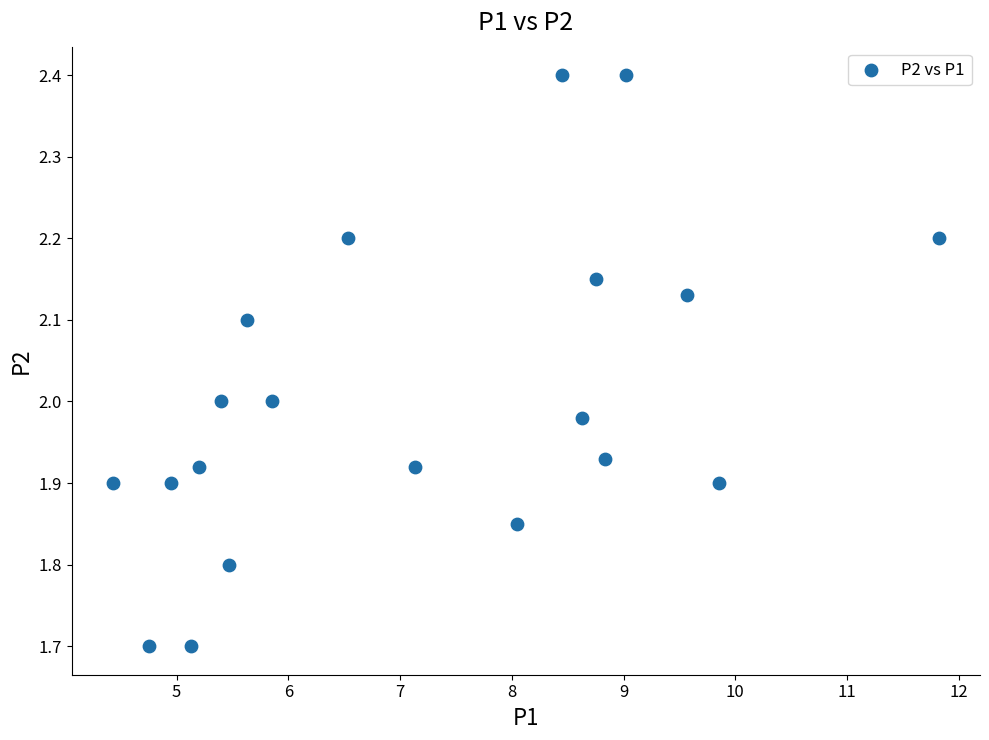

What is the range of Y values (max minus min)?

0.7